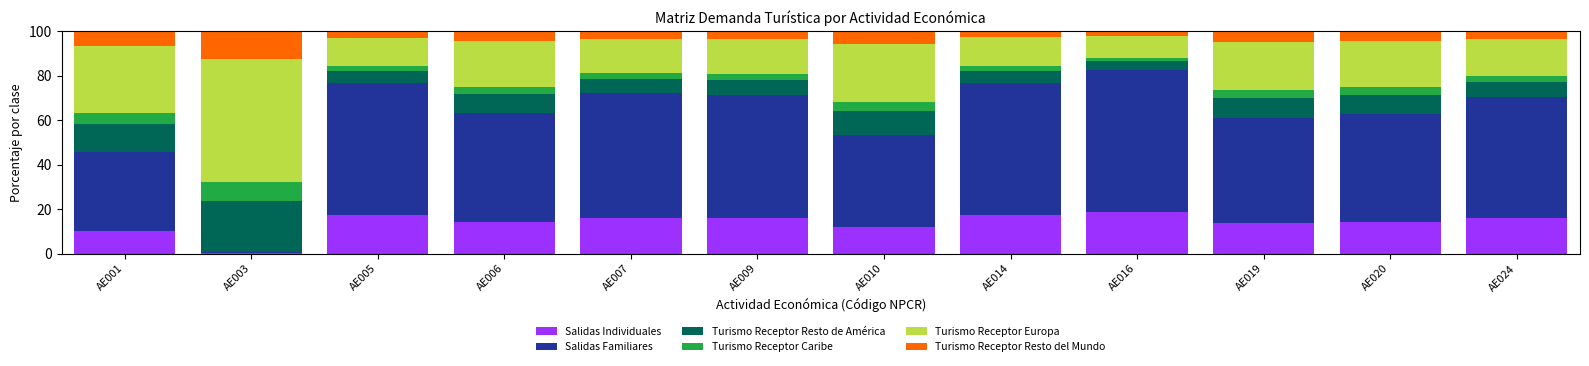

What is the total value across all series at AE005?

100.0